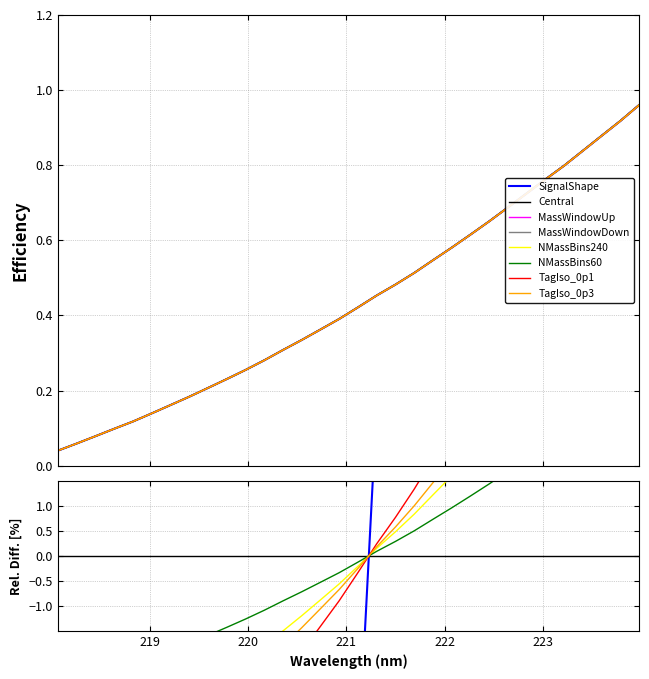

What is the label of the 8th point from the left?

219.3979